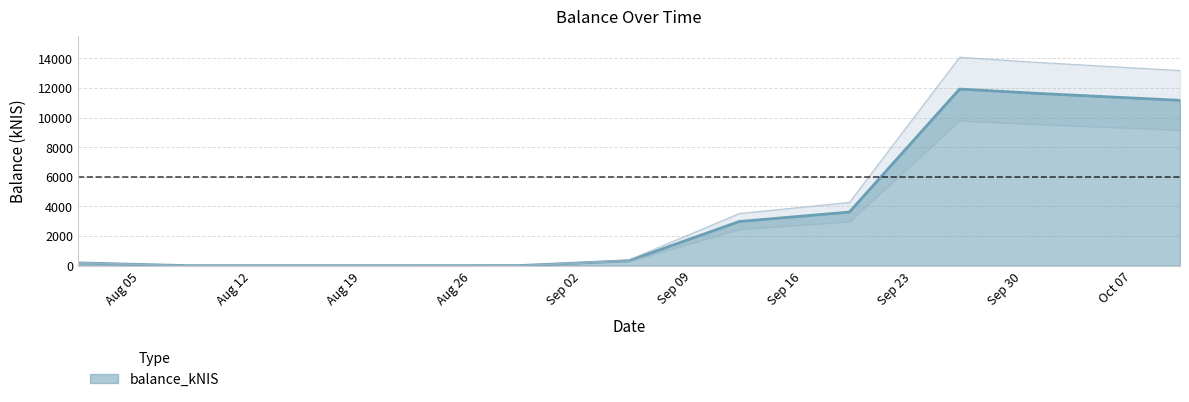

What is the ratio of the value at 2024-08-01 to the value at 2024-09-19?

0.1